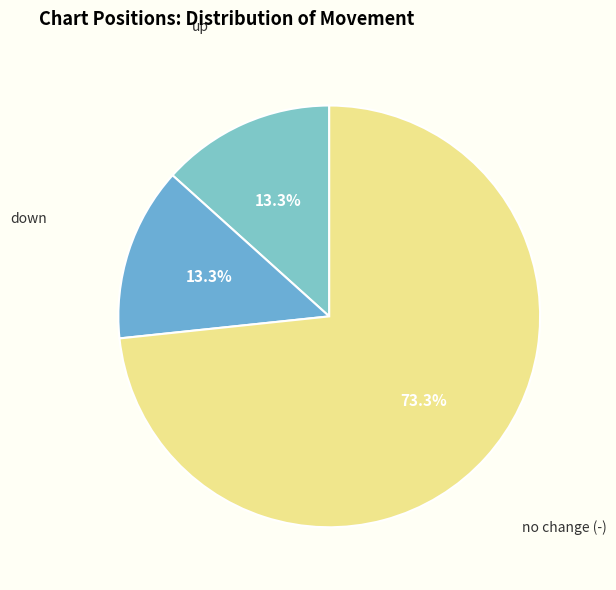

What portion of the pie excludes down?

86.7%